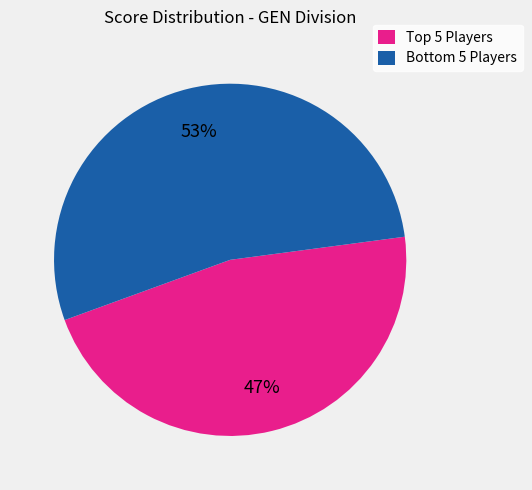

To the nearest percent, what is the average slice percentage?

50%